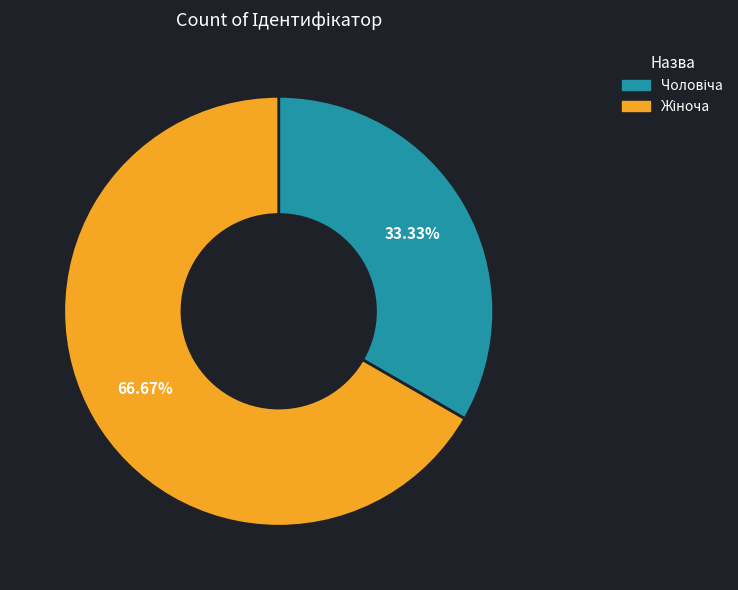

Does any single category account for the majority?

Yes